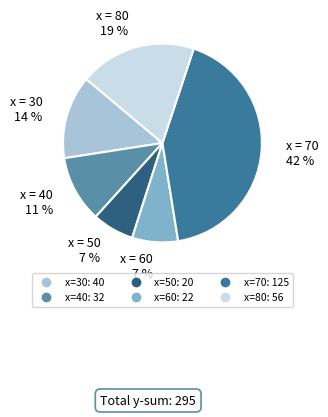

To the nearest percent, what is the average slice percentage?

17%